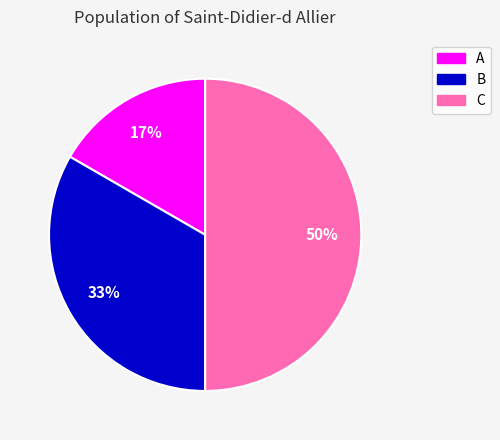

Rank the categories by value from highest to lowest.

C, B, A